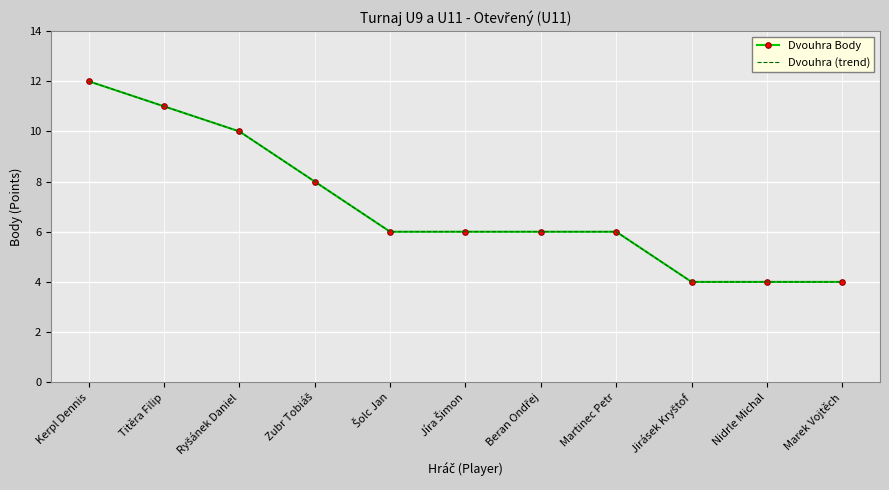

What is the label of the 1st point from the left?

Kerpl Dennis